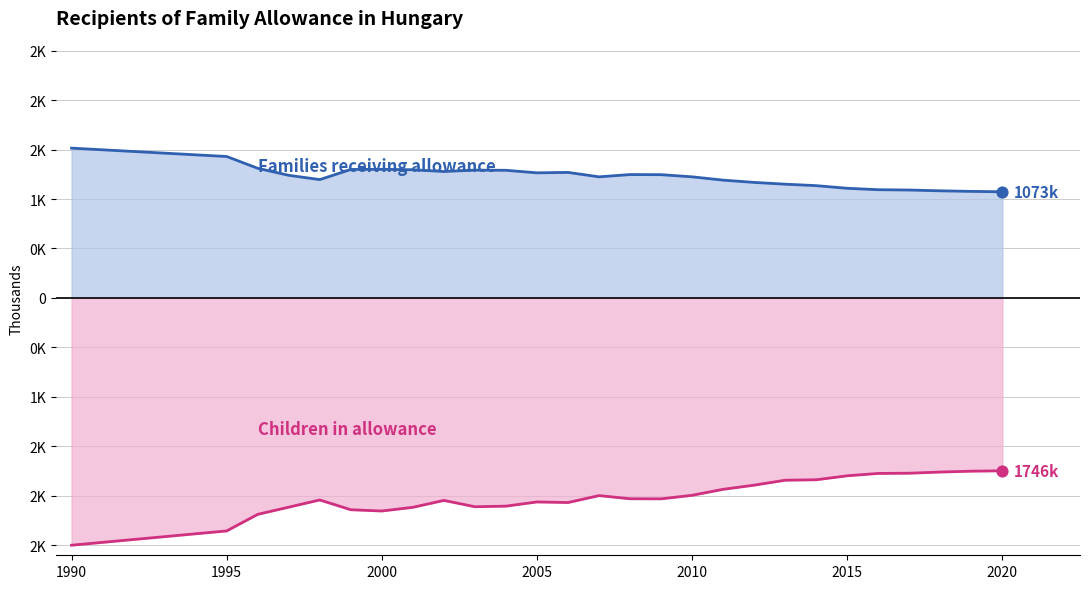

What are all the series names shown in the legend?

Families receiving allowance (thousands), Children in allowance (thousands)